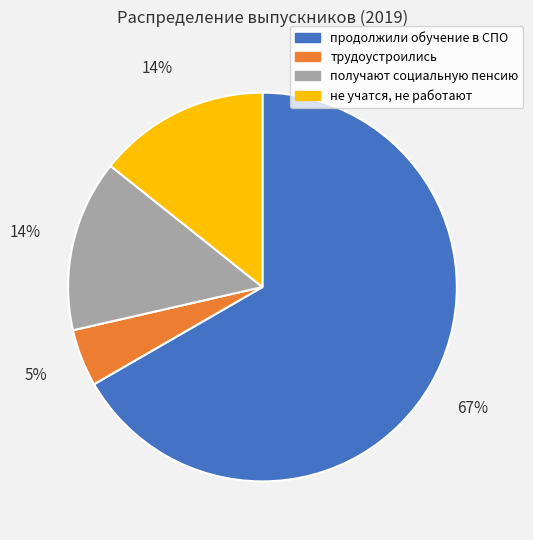

Is the sum of продолжили обучение в СПО and получают социальную пенсию greater than half?

Yes